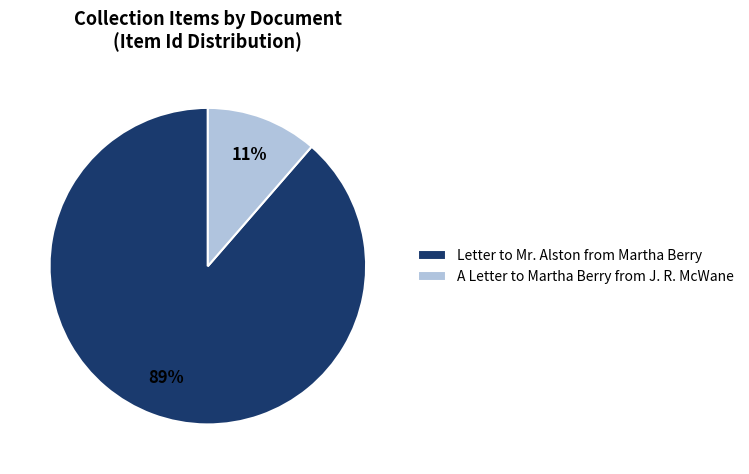

Is it true that Letter to Mr. Alston from Martha Berry is 99% of the pie?

False